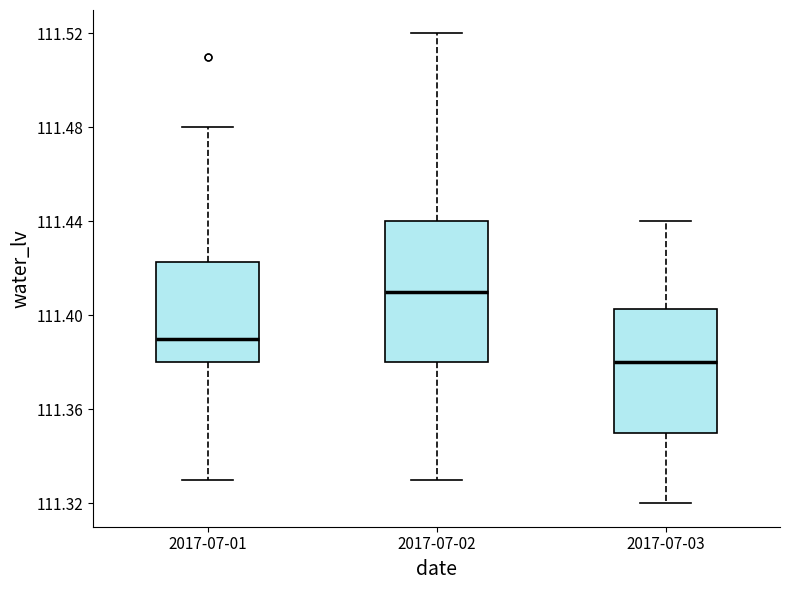

Reading left to right, read every box against the y-axis: the position of its median line, the range the box covers, and the ends of its whiskers. The values are not printed on the chart, so give them approximately, as read against the axis.

2017-07-01: median 111.390, box 111.380 to 111.425, whiskers 111.330 to 111.480
2017-07-02: median 111.410, box 111.380 to 111.440, whiskers 111.330 to 111.520
2017-07-03: median 111.380, box 111.350 to 111.405, whiskers 111.320 to 111.440